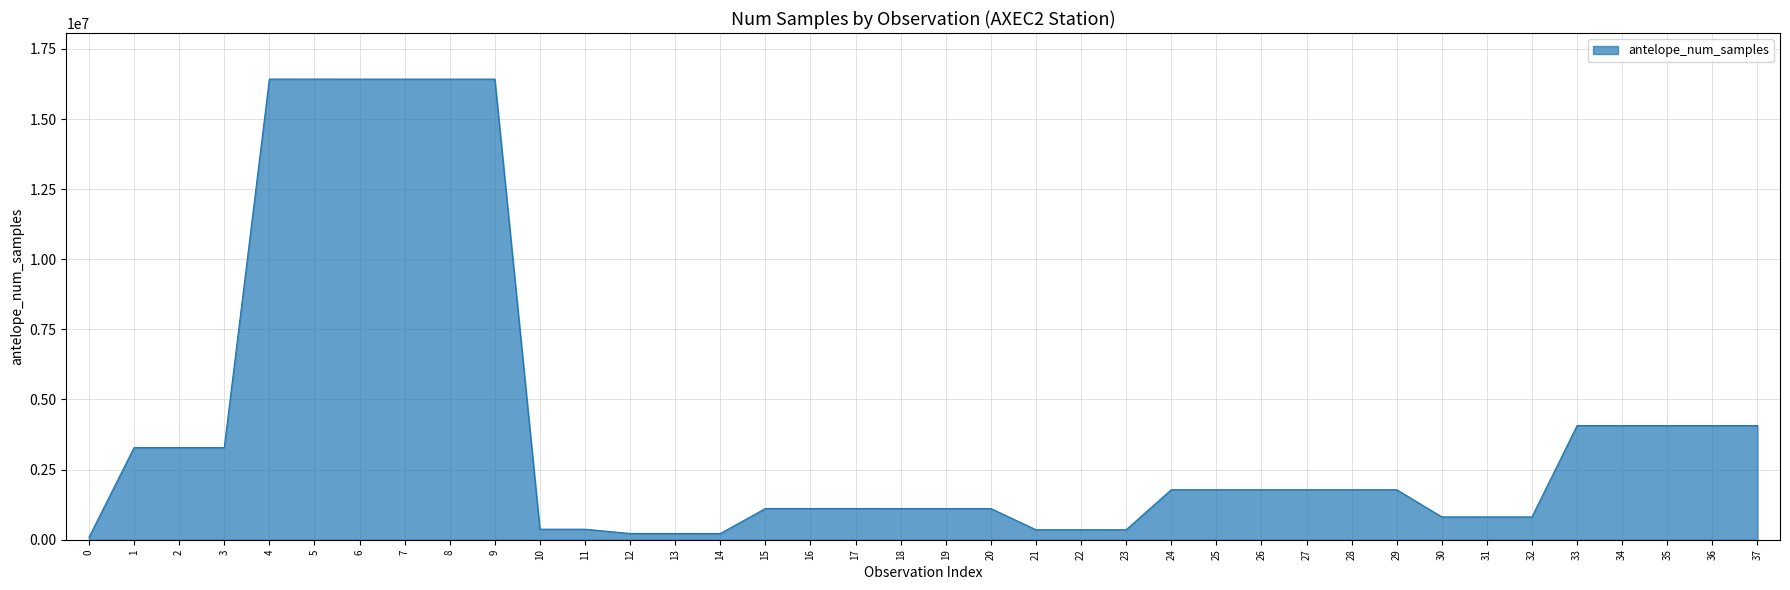

What is the maximum value shown in the chart?

16423543